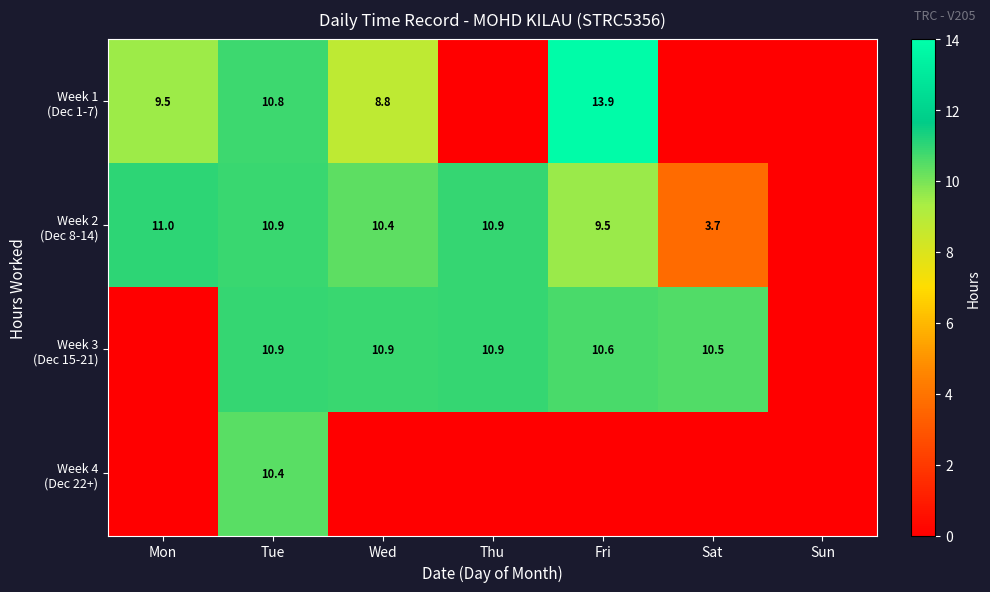

What value does the Week 1 (Dec 1-7) series have at Wed?

8.8